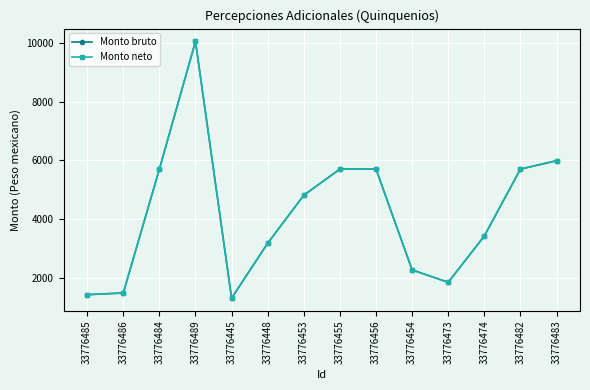

What is the difference between the maximum and minimum values in the Monto bruto series?

8743.6